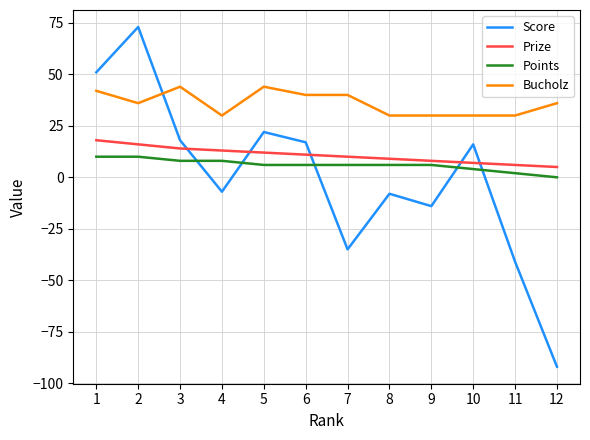

The value of Prize at 2 is 16. True or false?

True